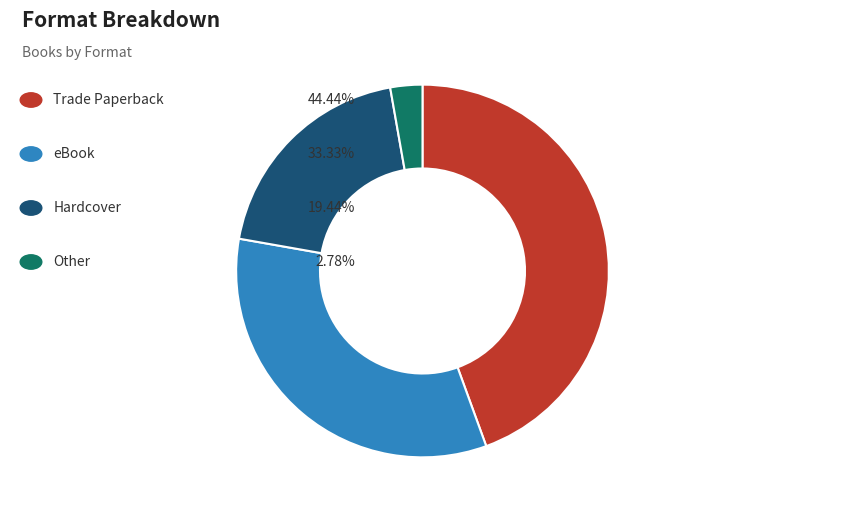

Is there any slice that represents more than half of the pie?

No